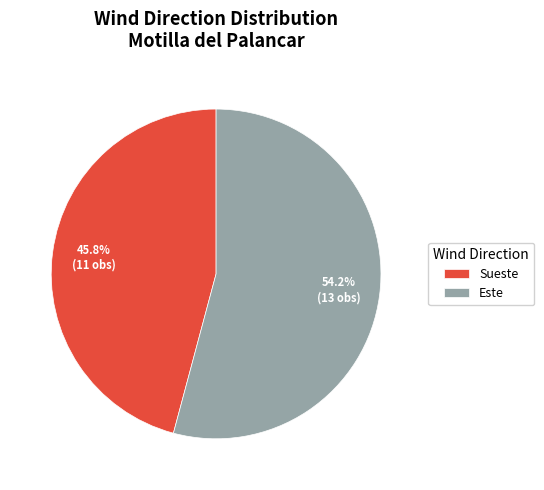

What is the smallest slice in the pie chart?

Sueste